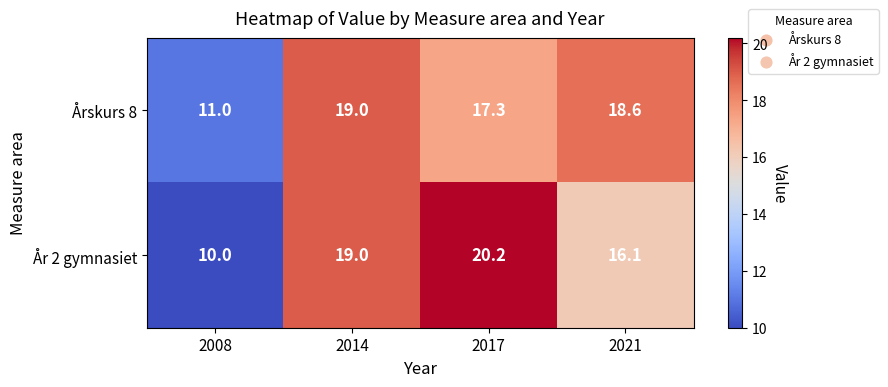

What is the difference between the År 2 gymnasiet values at 2008 and 2014?

9.0